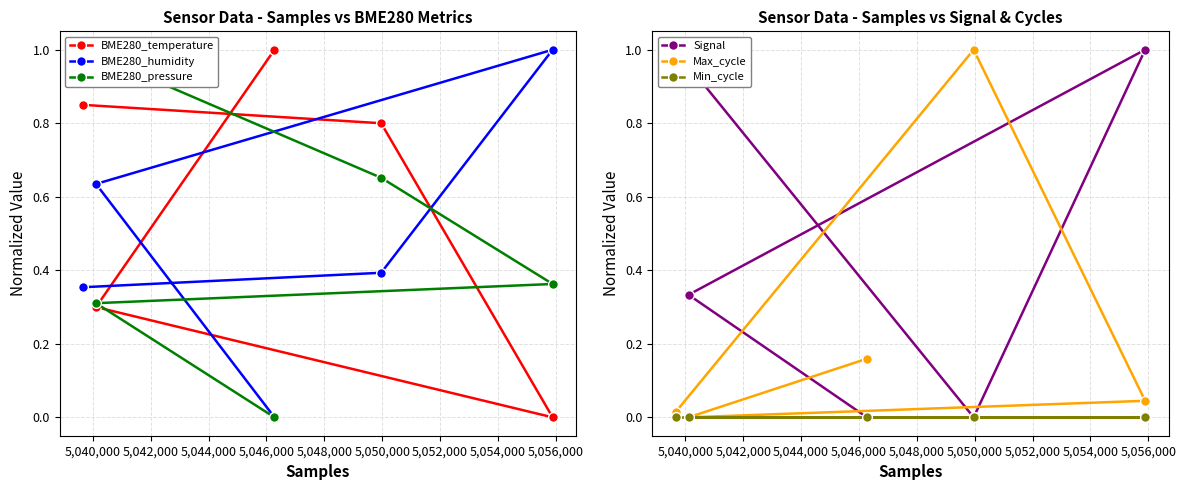

What is the maximum value for Max_cycle?

1.0